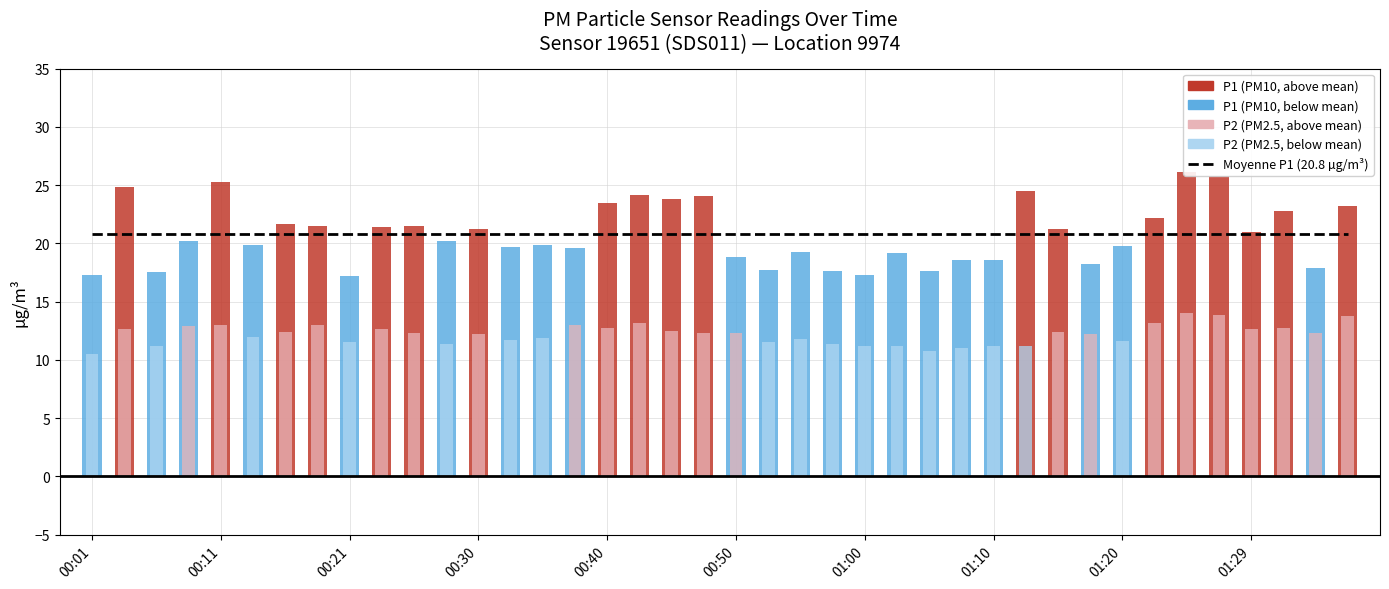

Reading right to left, what are all the values shown in this chart?

P1: 23.2	17.9	22.8	21.0	25.8	26.1	22.2	19.8	18.2	21.3	24.5	18.6	18.6	17.6	19.2	17.3	17.7	19.2	17.7	18.8	24.1	23.8	24.2	23.5	19.6	19.9	19.7	21.2	20.2	21.5	21.4	17.2	21.5	21.7	19.8	25.3	20.2	17.6	24.8	17.3
P2: 13.8	12.3	12.8	12.7	13.8	14.1	13.2	11.6	12.2	12.4	11.2	11.2	11.0	10.7	11.2	11.2	11.4	11.8	11.5	12.3	12.3	12.5	13.1	12.7	13.0	11.9	11.7	12.2	11.3	12.3	12.7	11.6	13.0	12.4	11.9	13.0	12.9	11.2	12.6	10.5